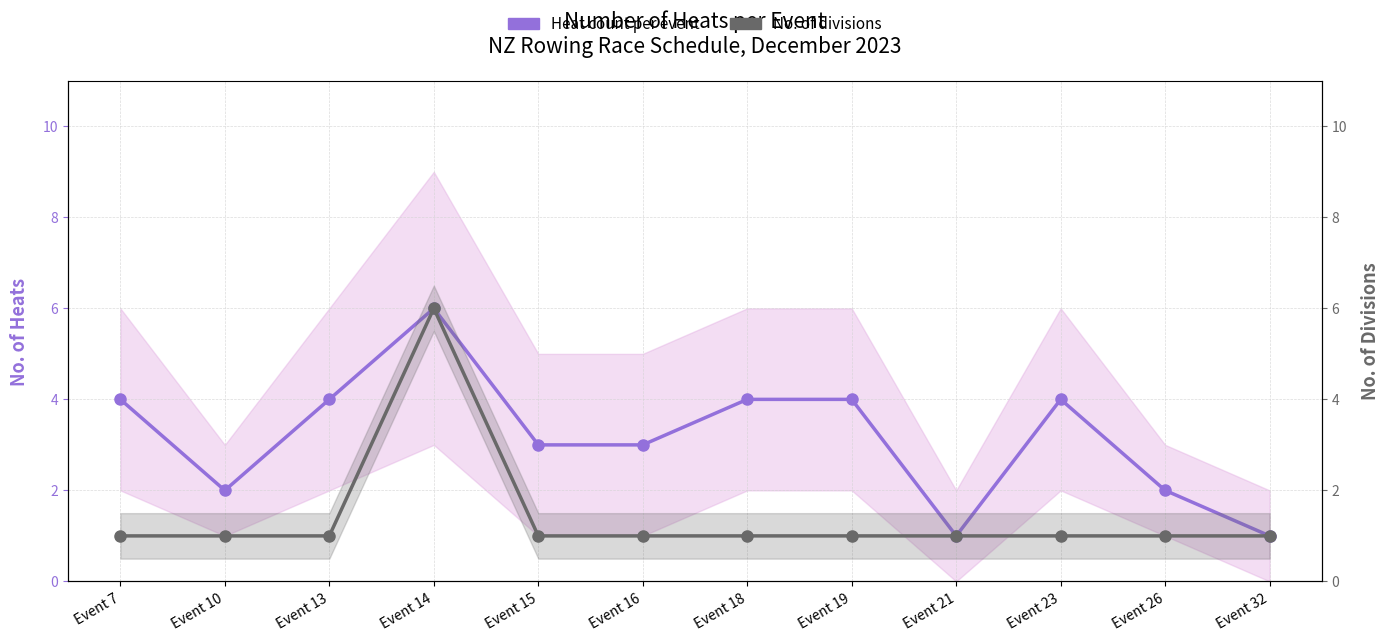

Is it true that Heat count per event equals 3 at Event 15?

True